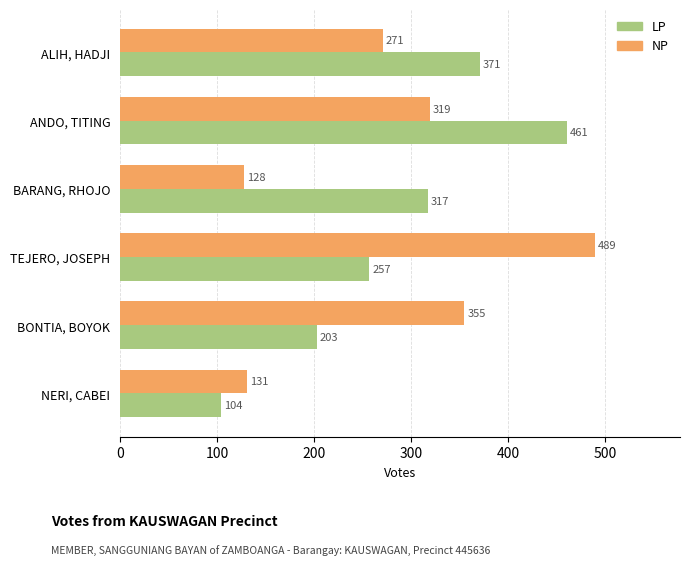

Rank the series by their average value, from lowest to highest.

NP, LP